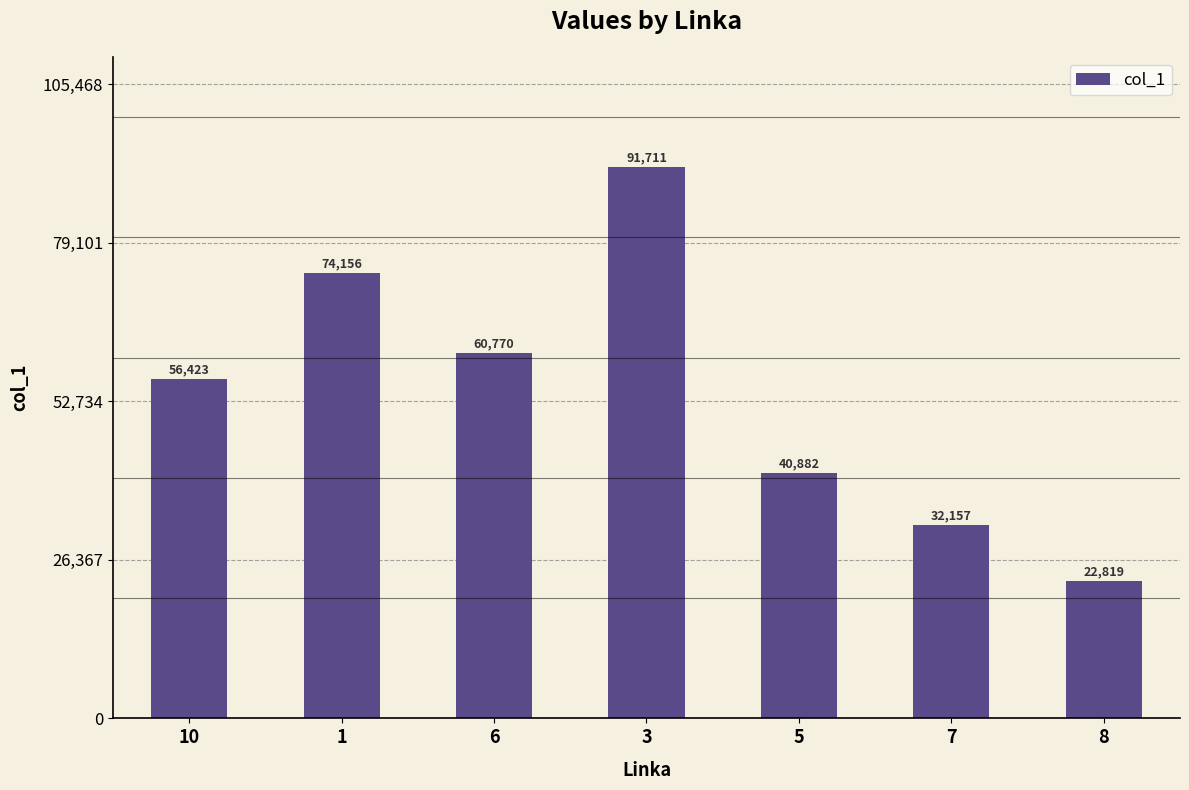

What is the value of the 2nd bar from the left?

74155.9